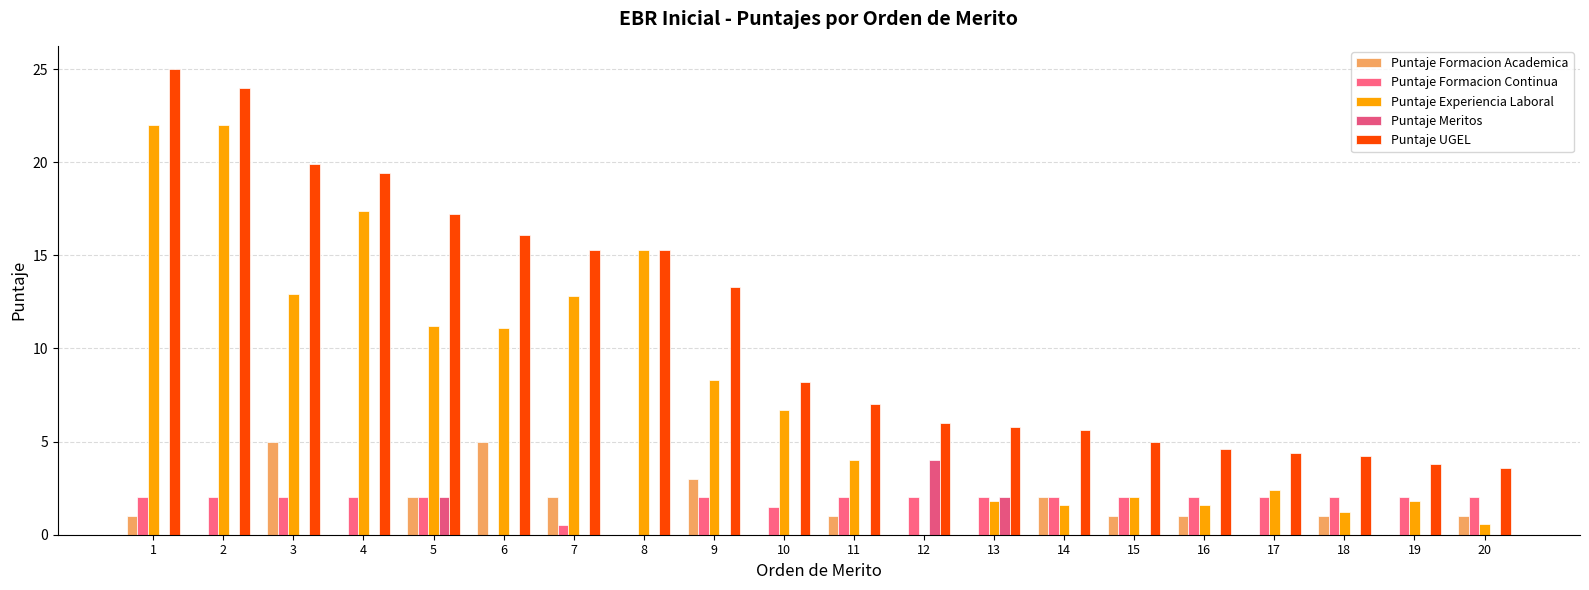

At which label is Puntaje Meritos closest to 2?

5